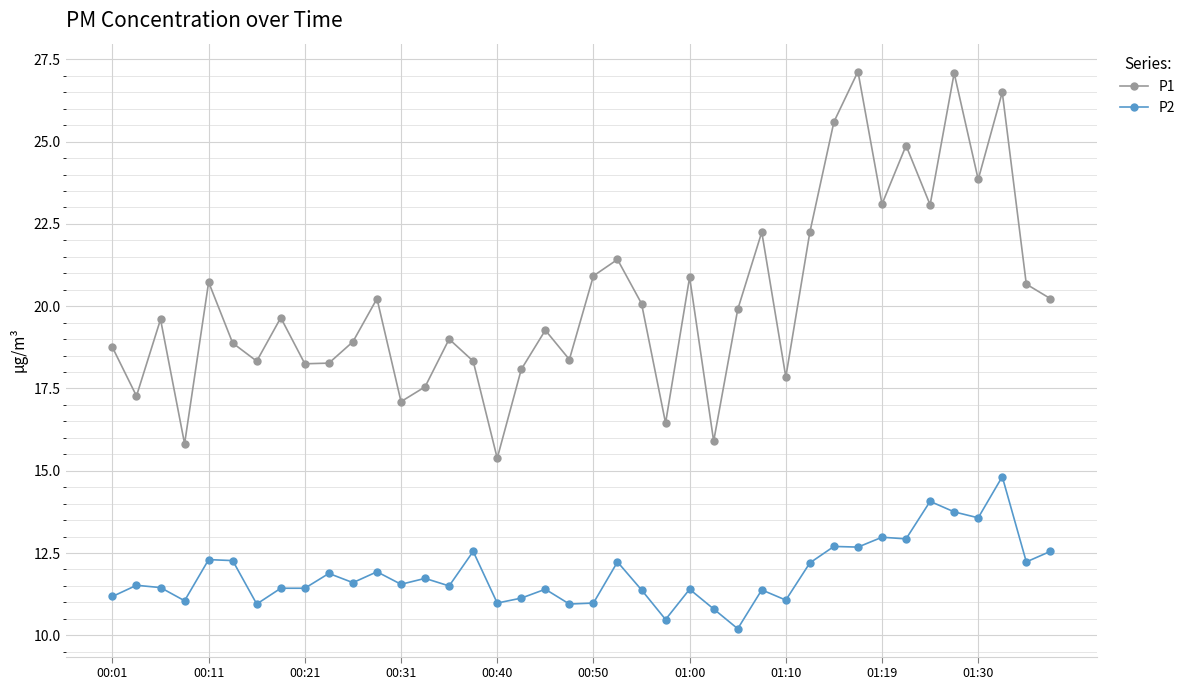

List the series in order of their overall mean, highest first.

P1, P2